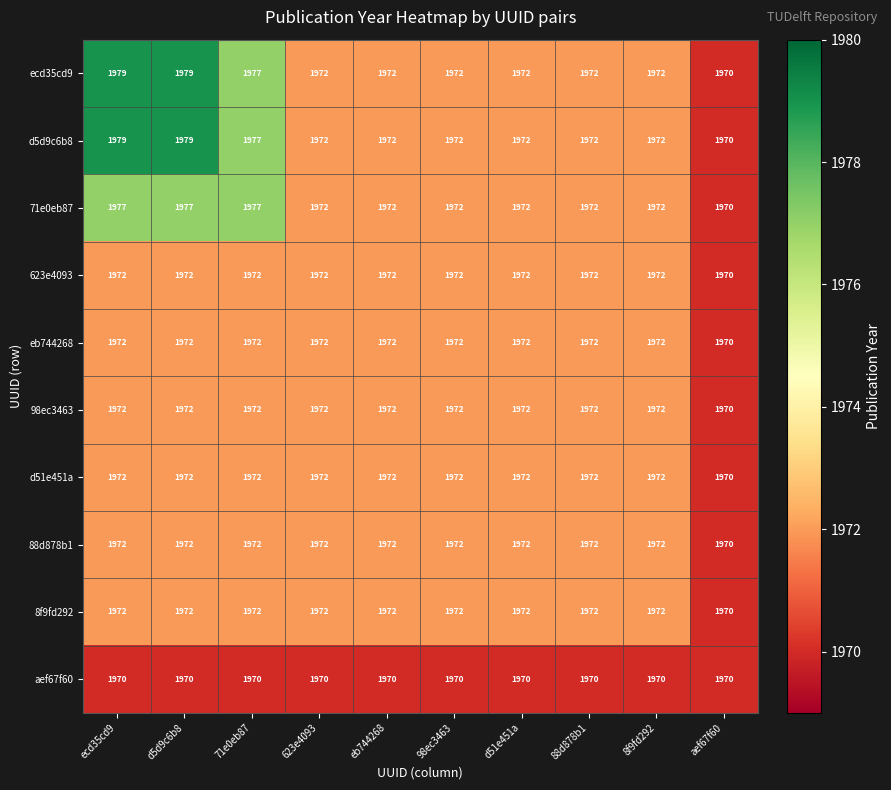

What is the total value across all series at aef67f60?

19700